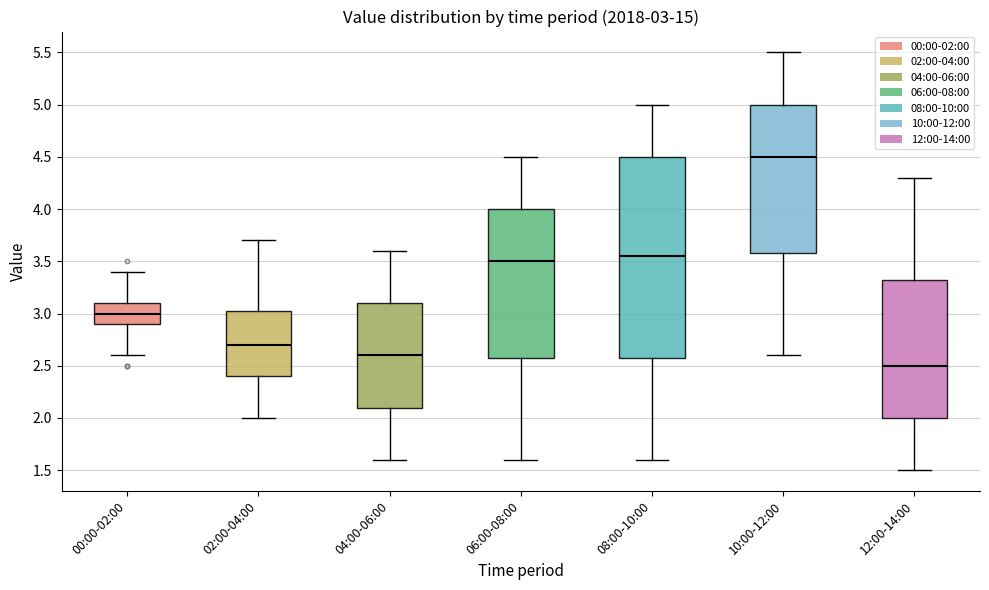

Which box is the tallest, from its lower edge to its upper edge?

08:00-10:00